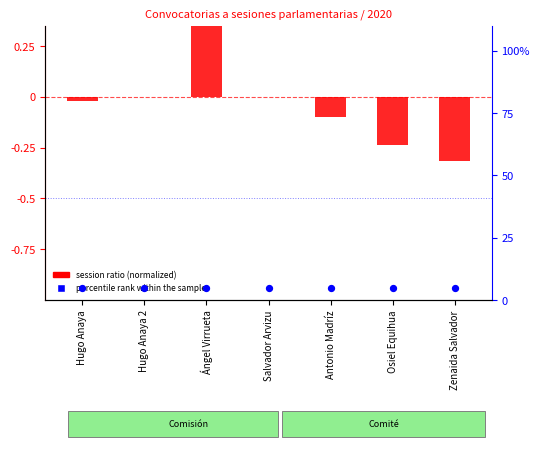

What are all the series names shown in the legend?

session ratio, percentile rank within the sample